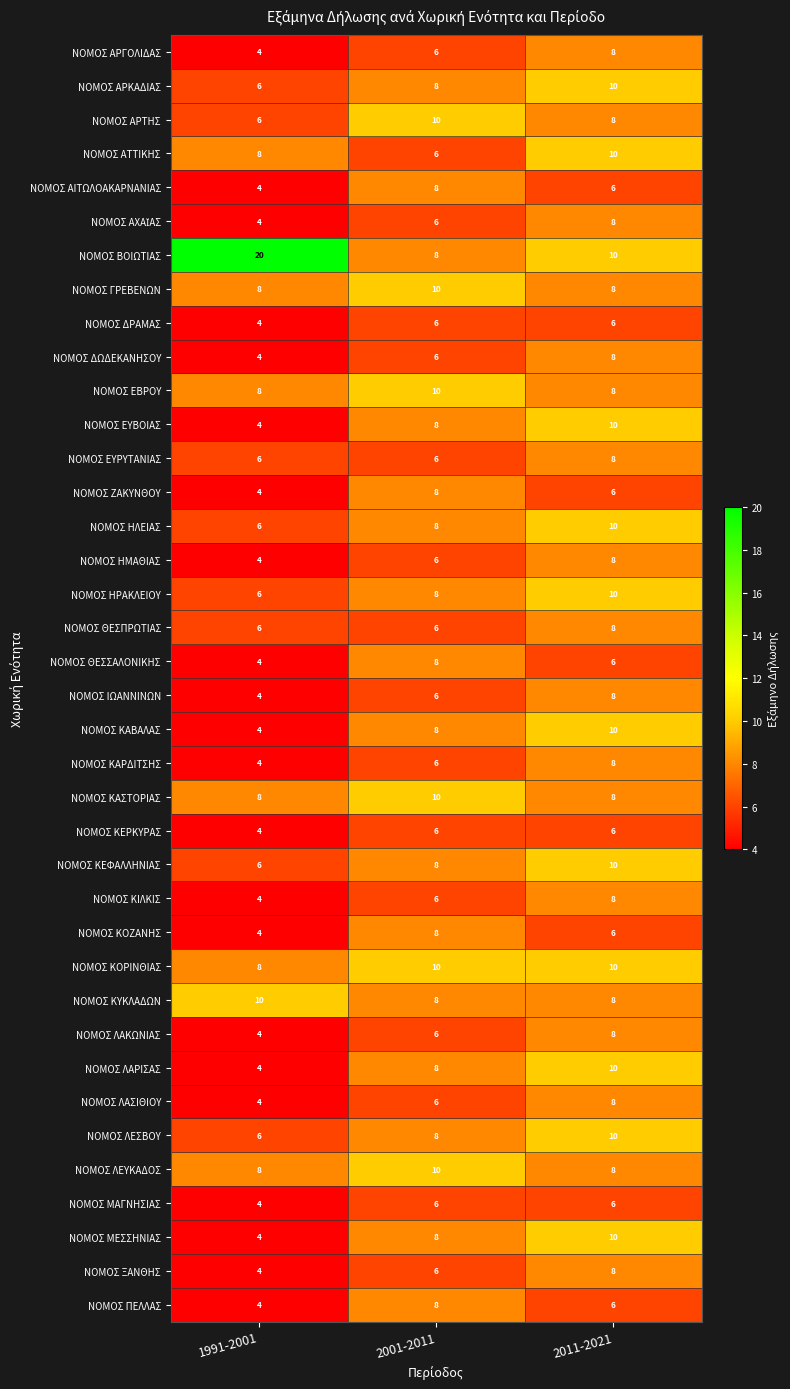

Where is ΝΟΜΟΣ ΚΙΛΚΙΣ nearest to the value 6?

2001-2011